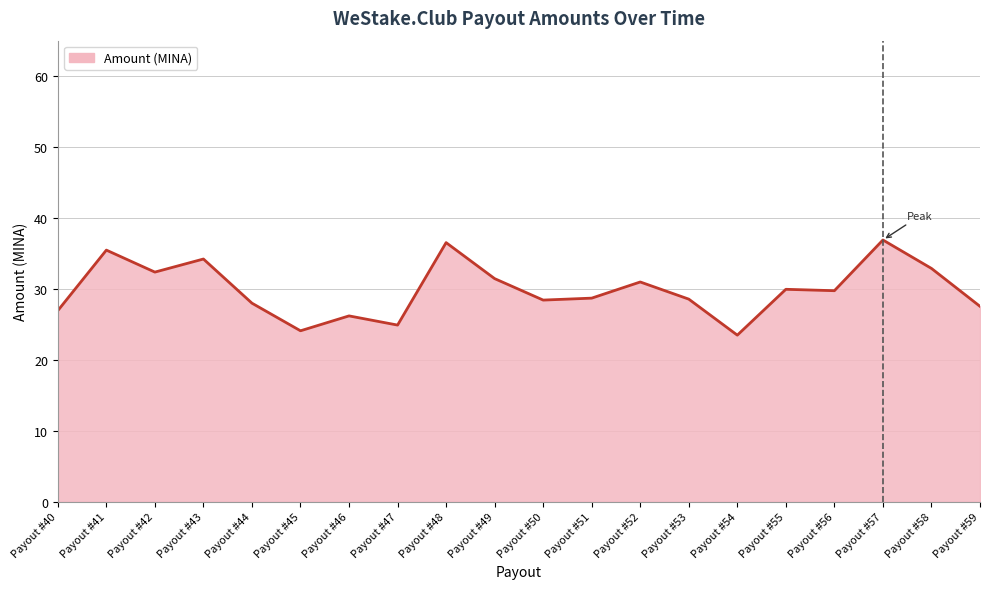

What is the greatest value displayed?

36.9